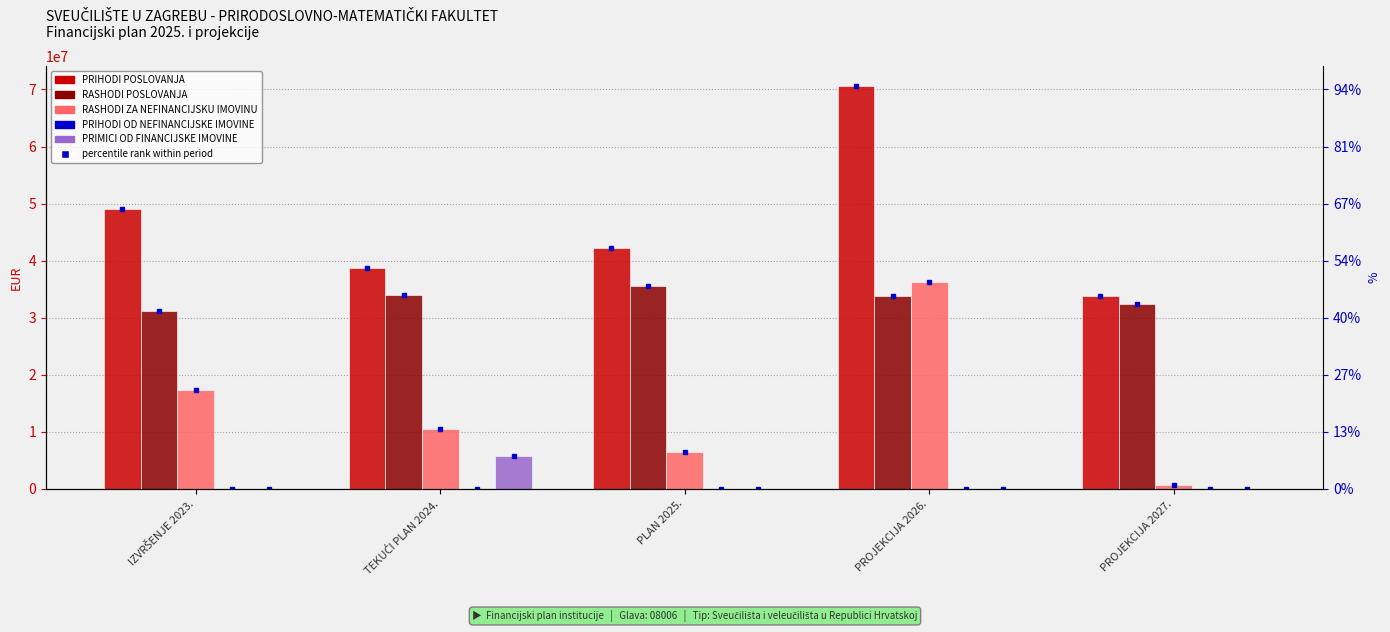

The RASHODI ZA NEFINANCIJSKU IMOVINU series shows 4044994.1 at PLAN 2025.. True or false?

False